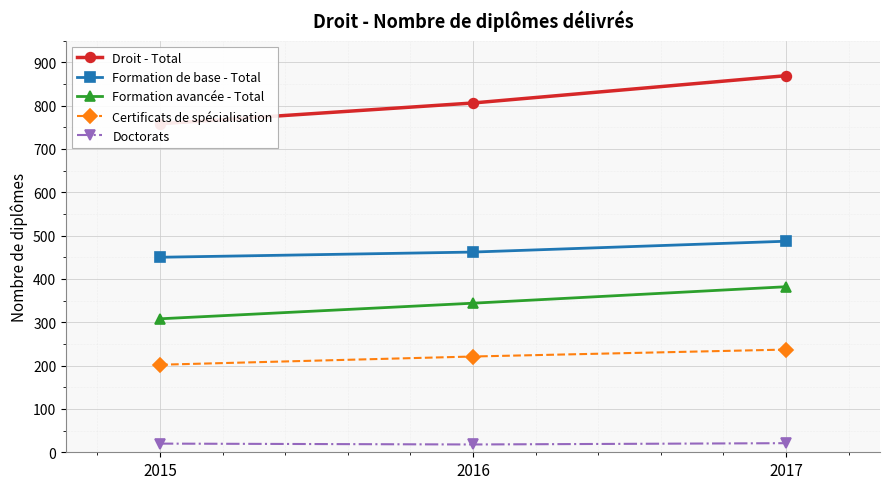

What is the minimum value for Doctorats?

18